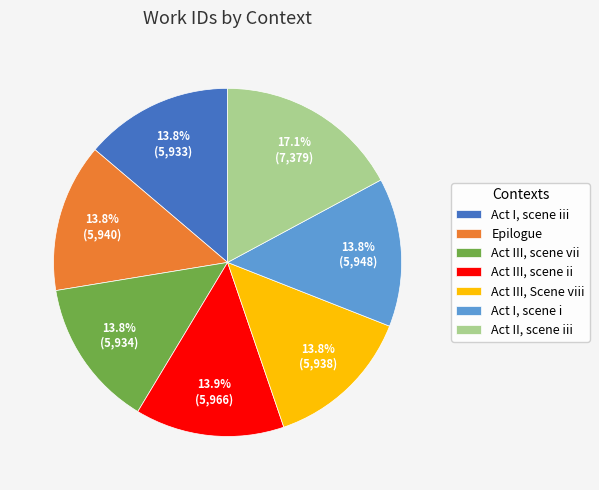

Which has a higher value, Act II, scene iii or Act III, Scene viii?

Act II, scene iii